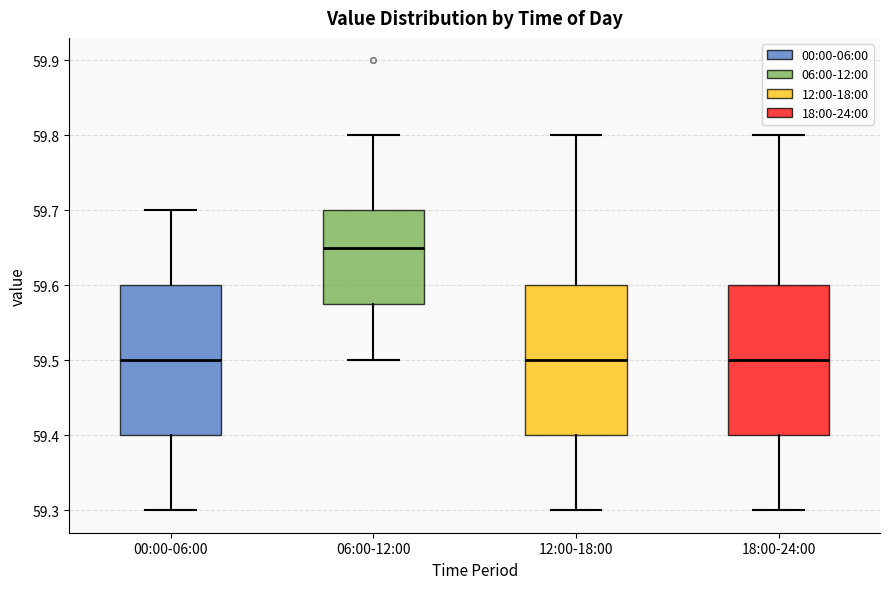

Where is the upper edge of the box for 06:00-12:00 on the y-axis? The values are not printed on the chart, so give them approximately, as read against the axis.

59.70